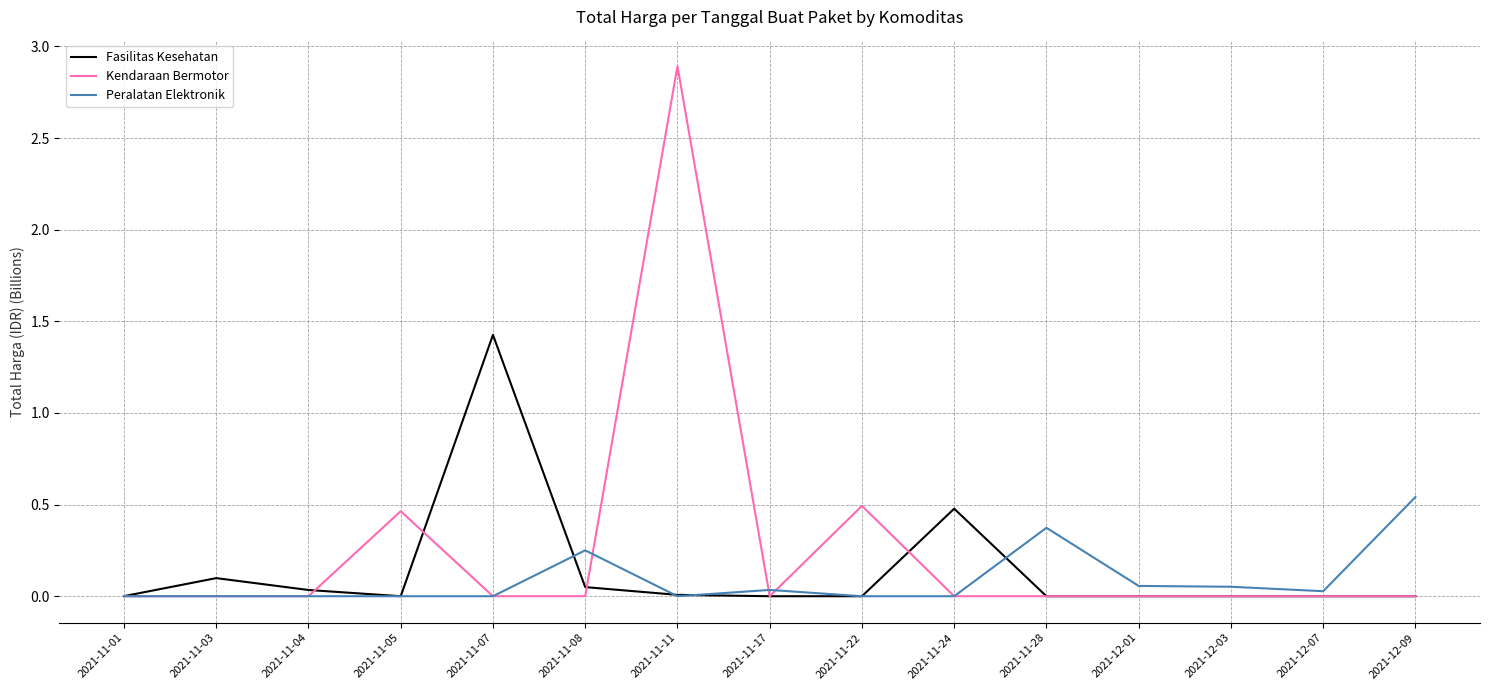

Rank the series by their maximum value, from highest to lowest.

Kendaraan Bermotor, Fasilitas Kesehatan, Peralatan Elektronik